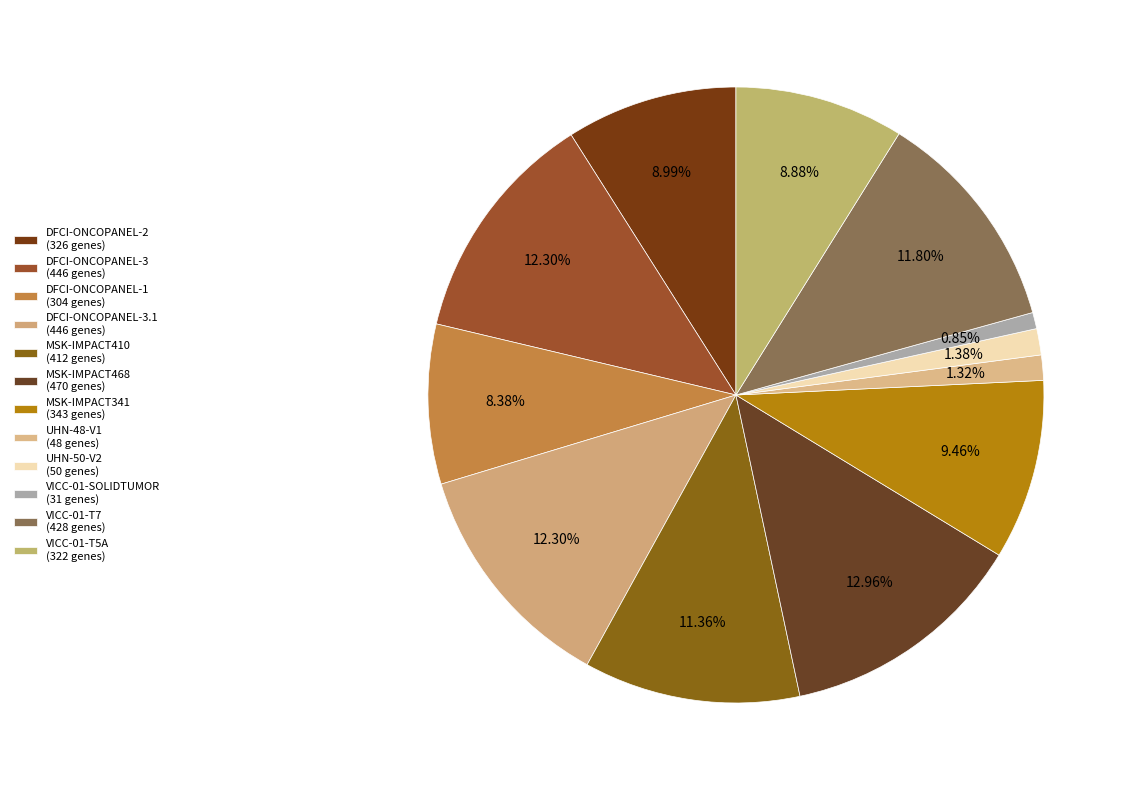

To the nearest percent, what is the average slice percentage?

8%